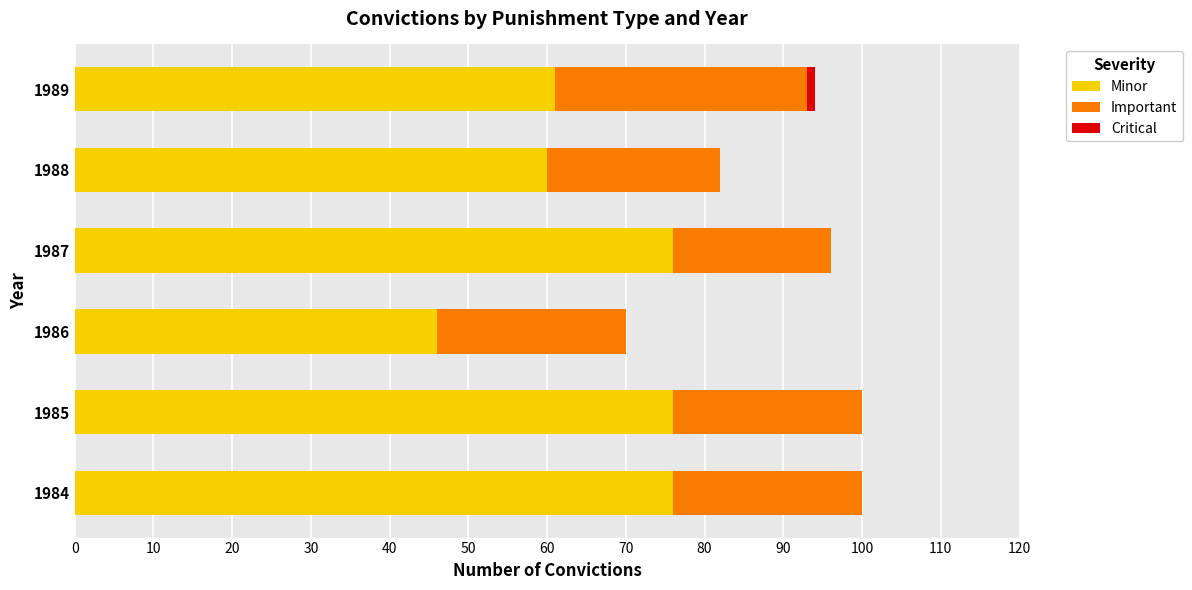

What is the sum of all Minor values?

395